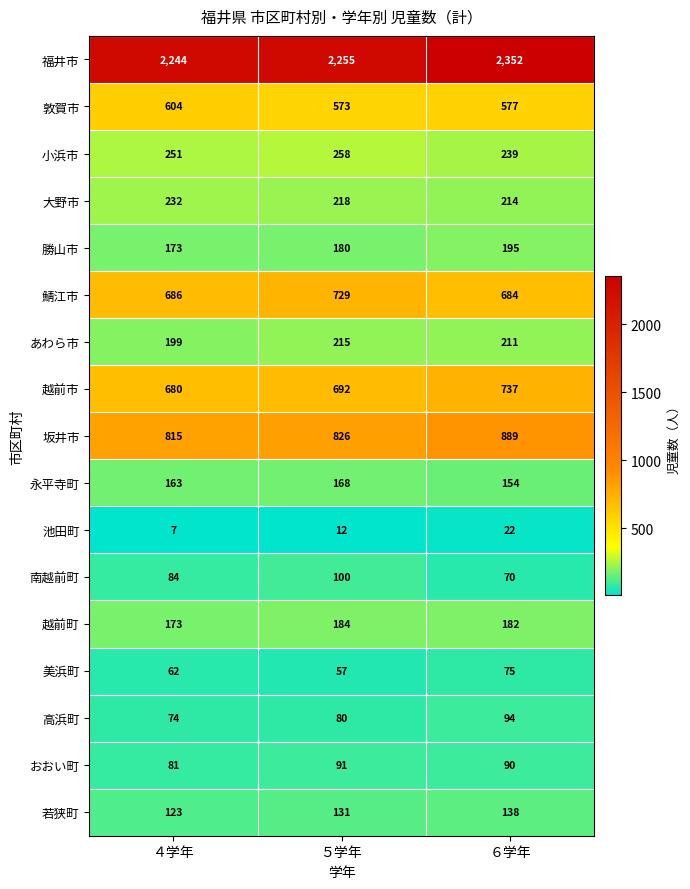

What is the difference between the 小浜市 values at ６学年 and ５学年?

19